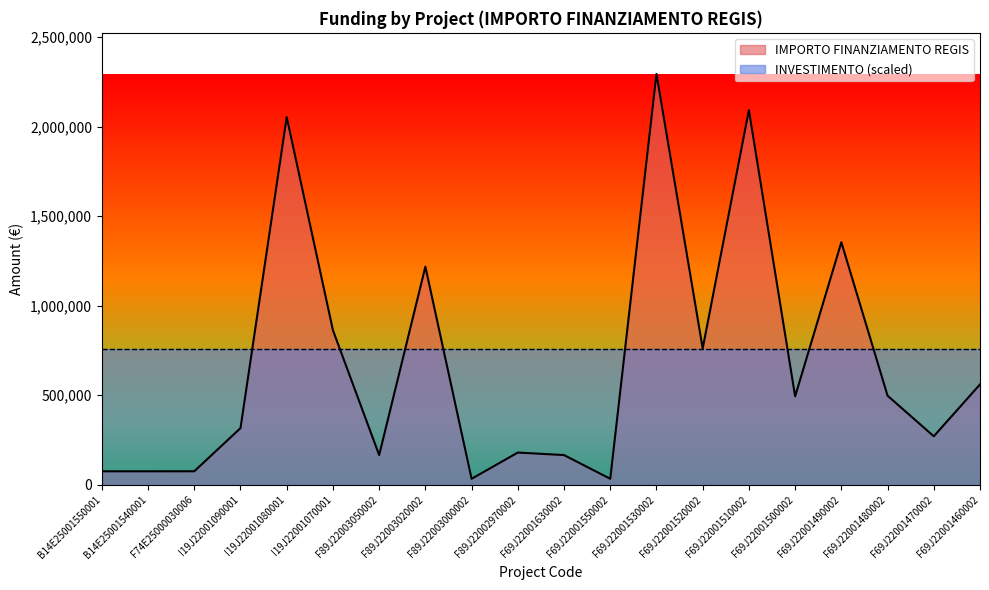

Which has a higher value, F69J22001470002 or F89J22003020002?

F89J22003020002